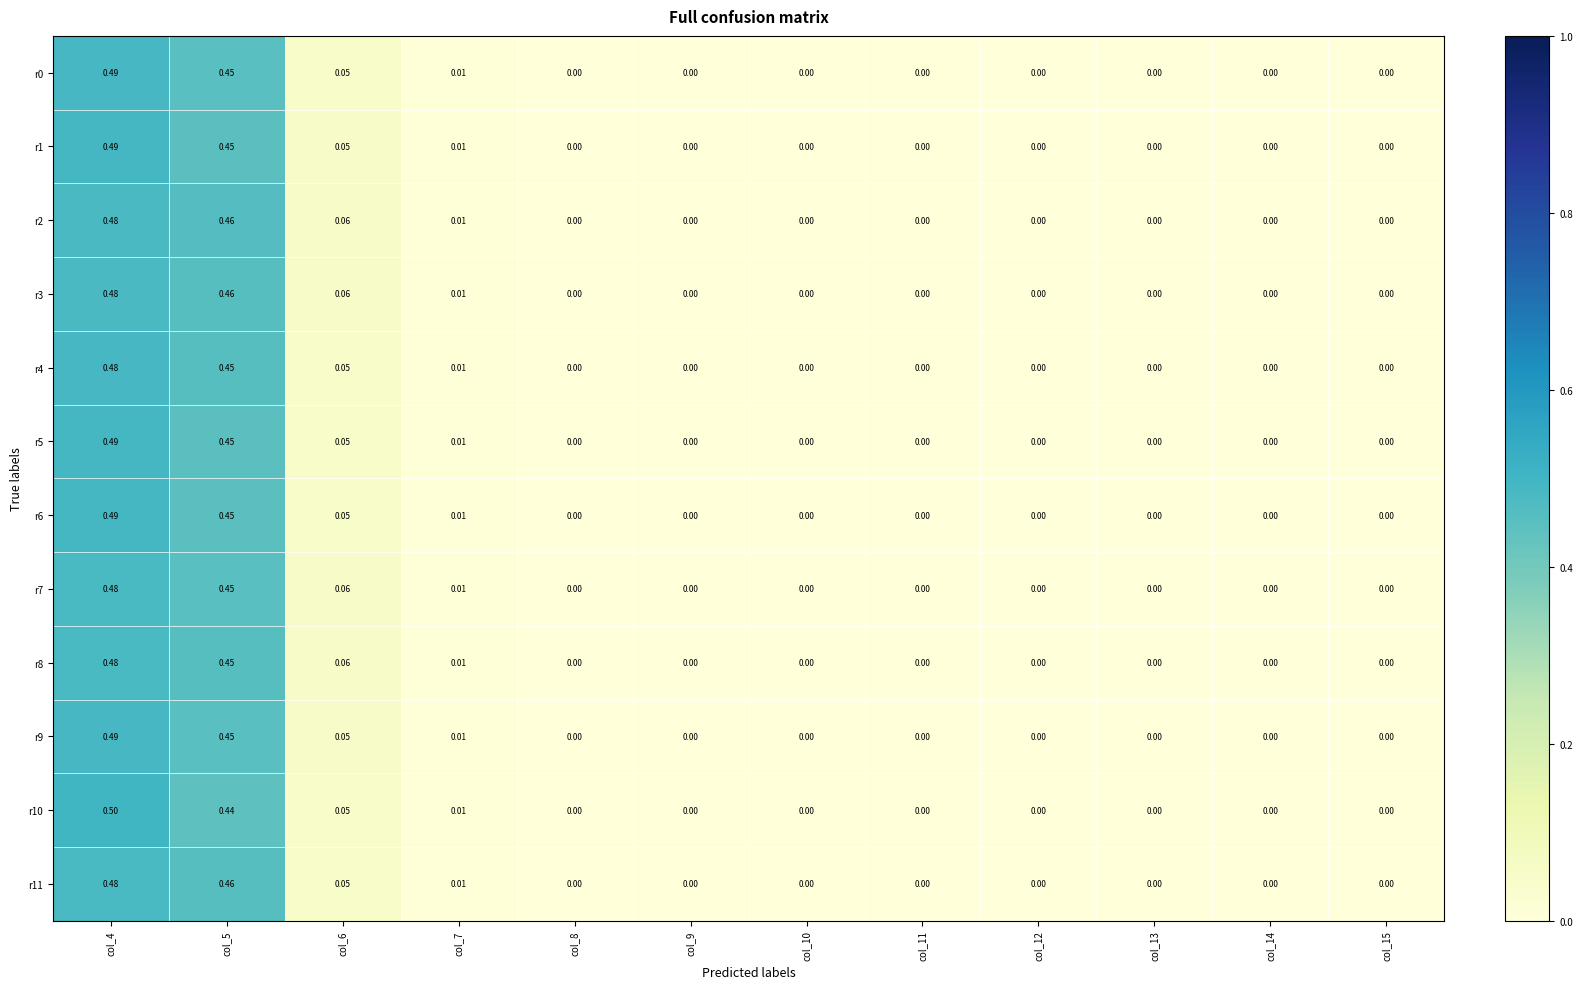

Is the value of r6 at col_6 greater than the value of r3 at col_10?

Yes